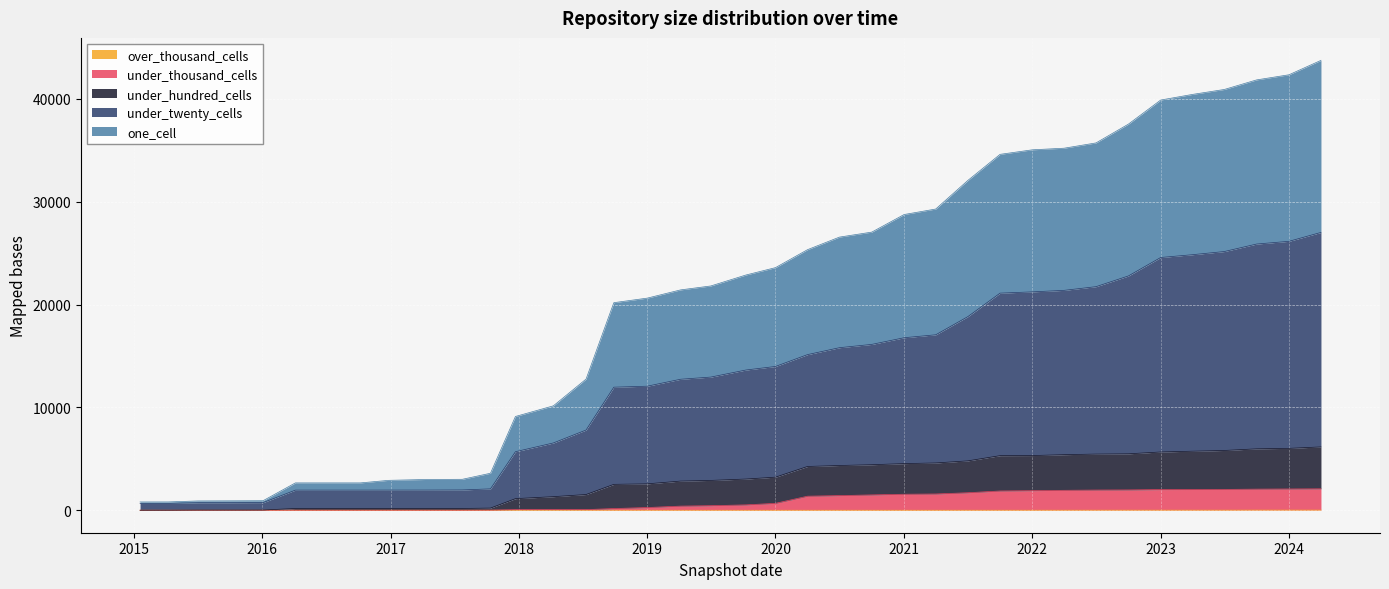

Which has a higher value, 2021-10-01 or 2019-10-09?

2021-10-01